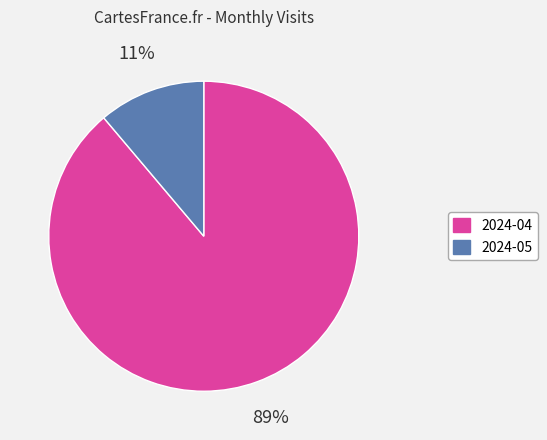

Combined, do 2024-05 and 2024-04 account for over 50%?

Yes